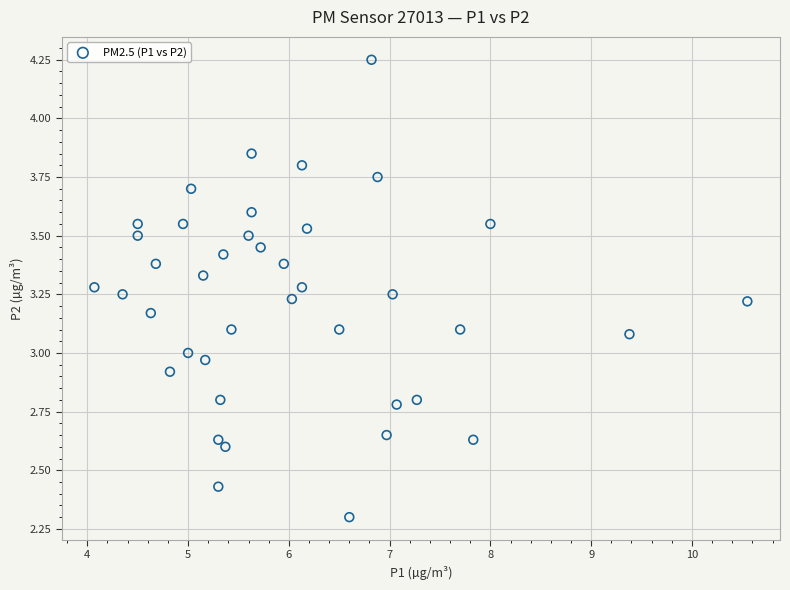

What is the range of X values (max minus min)?

6.5